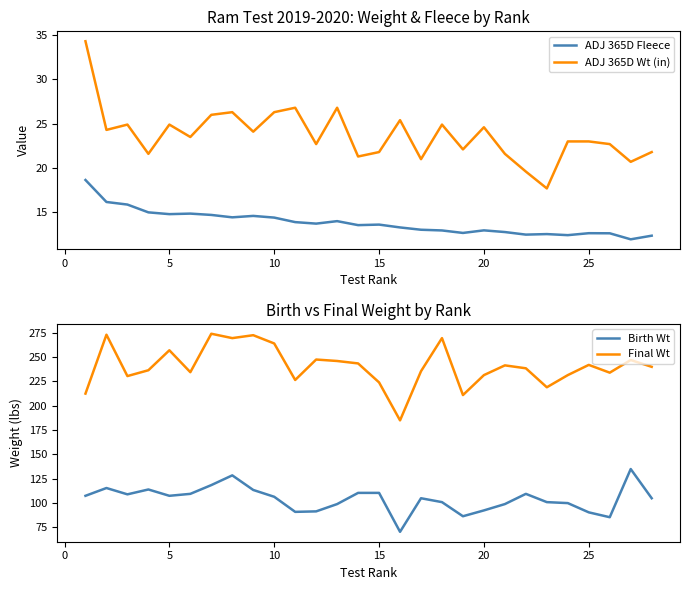

What is the lowest value of the Final Wt series?

185.0